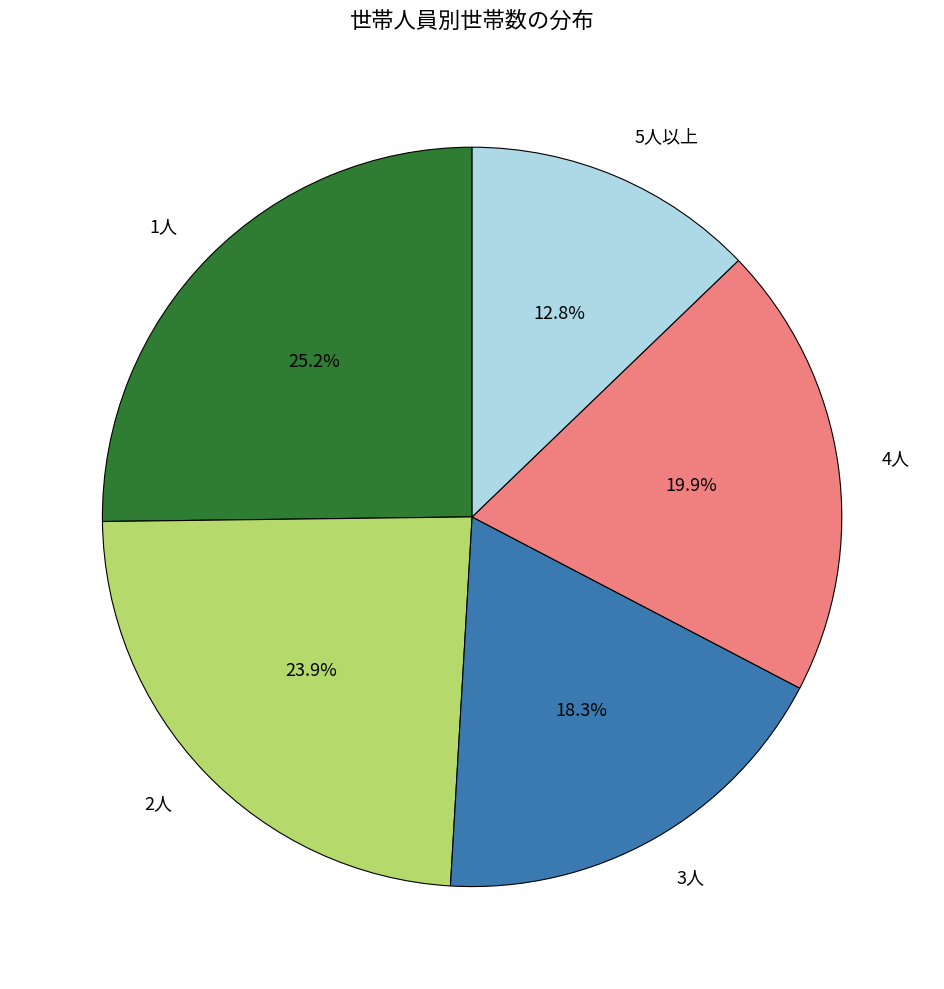

Which slice is the largest?

1人